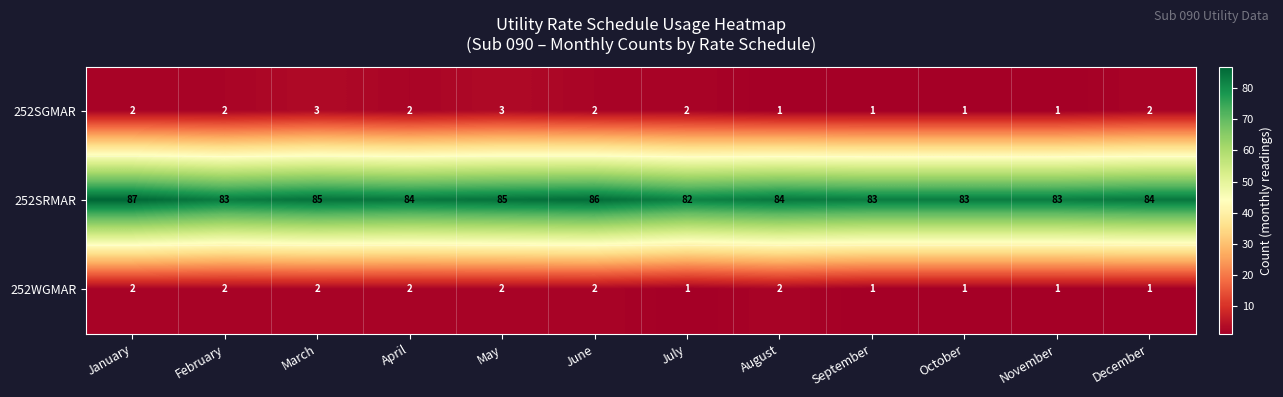

Count the number of data series in this chart.

3